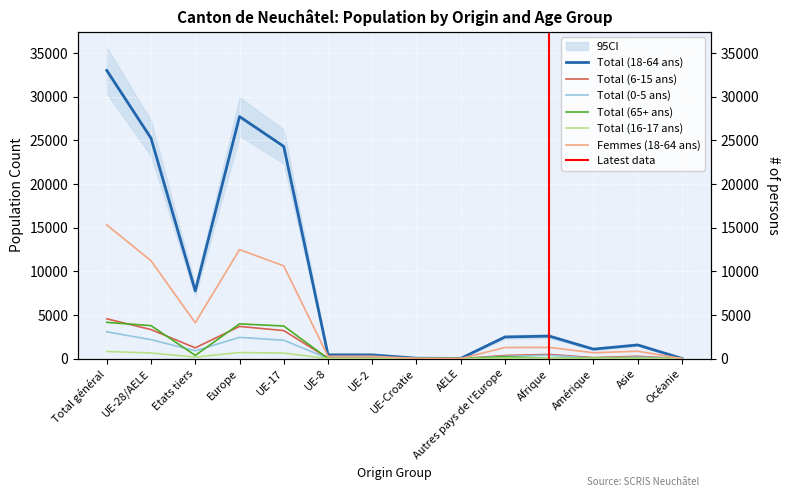

Reading right to left, list all the values displayed in this chart.

Total (18-64 ans): Océanie=22	Asie=1570	Amérique=1091	Afrique=2583	Autres pays de l'Europe=2483	AELE=26	UE-Croatie=48	UE-2=429	UE-8=436	UE-17=24321	Europe=27743	Etats tiers=7767	UE-28/AELE=25260	Total général=33027
Total (6-15 ans): Océanie=3	Asie=273	Amérique=115	Afrique=484	Autres pays de l'Europe=362	AELE=3	UE-Croatie=4	UE-2=51	UE-8=57	UE-17=3216	Europe=3693	Etats tiers=1237	UE-28/AELE=3331	Total général=4568
Total (0-5 ans): Océanie=1	Asie=180	Amérique=56	Afrique=397	Autres pays de l'Europe=264	AELE=2	UE-Croatie=2	UE-2=31	UE-8=32	UE-17=2108	Europe=2439	Etats tiers=900	UE-28/AELE=2175	Total général=3075
Total (65+ ans): Océanie=1	Asie=54	Amérique=68	Afrique=50	Autres pays de l'Europe=202	AELE=4	UE-Croatie=15	UE-2=10	UE-8=12	UE-17=3742	Europe=3985	Etats tiers=376	UE-28/AELE=3783	Total général=4159
Total (16-17 ans): Océanie=1	Asie=36	Amérique=26	Afrique=59	Autres pays de l'Europe=53	AELE=0	UE-Croatie=0	UE-2=7	UE-8=6	UE-17=636	Europe=702	Etats tiers=175	UE-28/AELE=649	Total général=824
Femmes (18-64 ans): Océanie=12	Asie=850	Amérique=676	Afrique=1286	Autres pays de l'Europe=1277	AELE=13	UE-Croatie=27	UE-2=277	UE-8=272	UE-17=10630	Europe=12496	Etats tiers=4107	UE-28/AELE=11219	Total général=15326